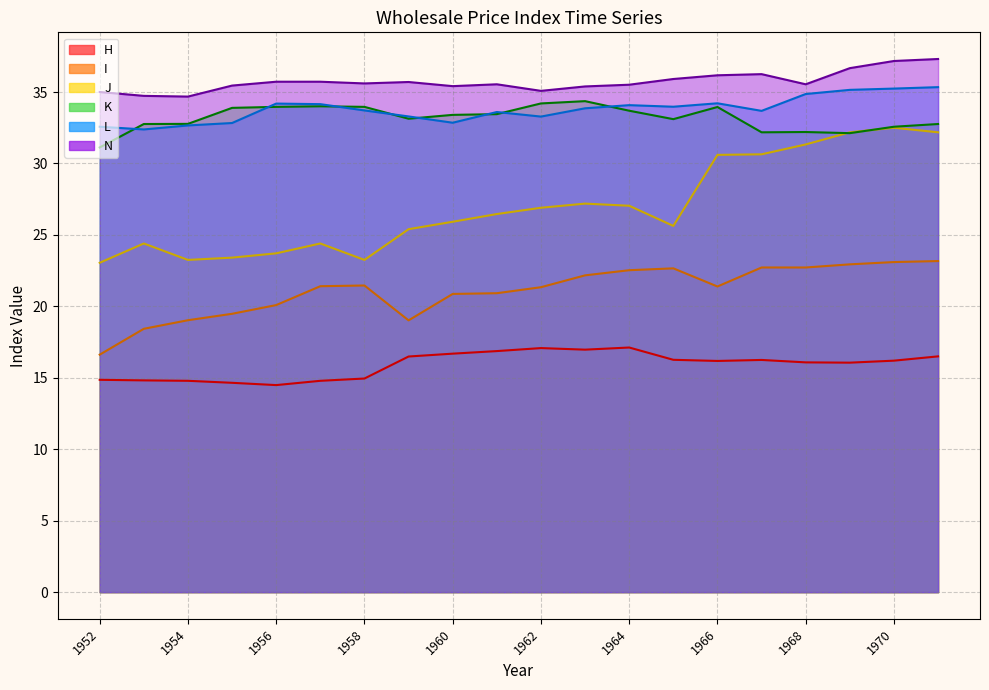

Which series has the largest total across all categories?

N